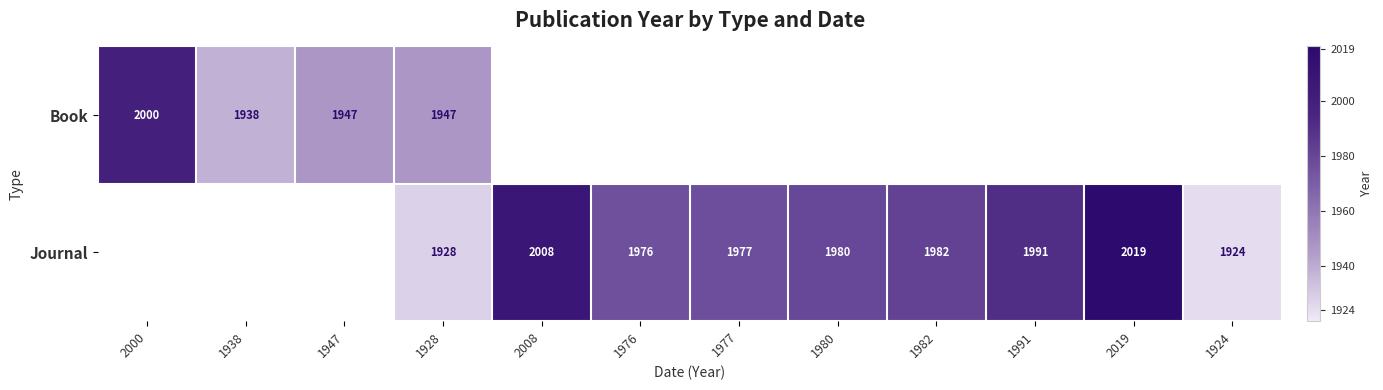

The Journal series shows 3437 at 1982. True or false?

False